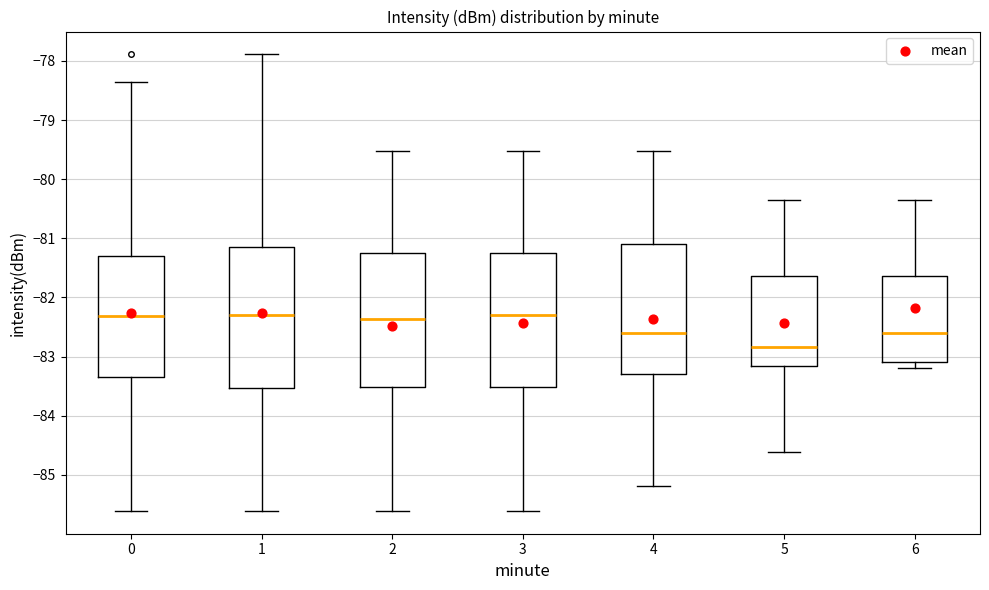

Reading left to right, read every box against the y-axis: the position of its median line, the range the box covers, and the ends of its whiskers. The values are not printed on the chart, so give them approximately, as read against the axis.

0: median -82.3, box -83.3 to -81.3, whiskers -85.6 to -78.4
1: median -82.3, box -83.5 to -81.1, whiskers -85.6 to -77.9
2: median -82.4, box -83.5 to -81.3, whiskers -85.6 to -79.5
3: median -82.3, box -83.5 to -81.3, whiskers -85.6 to -79.5
4: median -82.6, box -83.3 to -81.1, whiskers -85.2 to -79.5
5: median -82.8, box -83.2 to -81.6, whiskers -84.6 to -80.4
6: median -82.6, box -83.1 to -81.6, whiskers -83.2 to -80.4